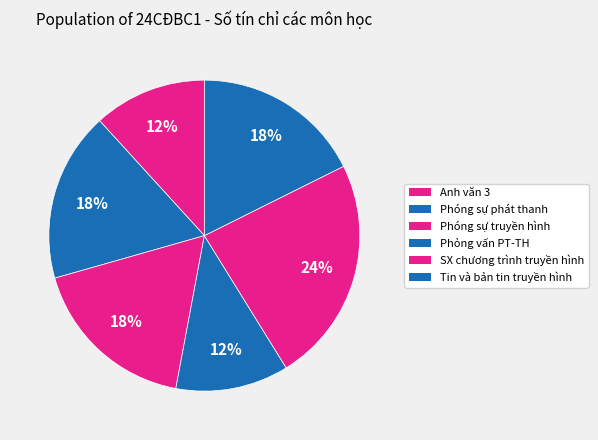

Does any single category account for the majority?

No